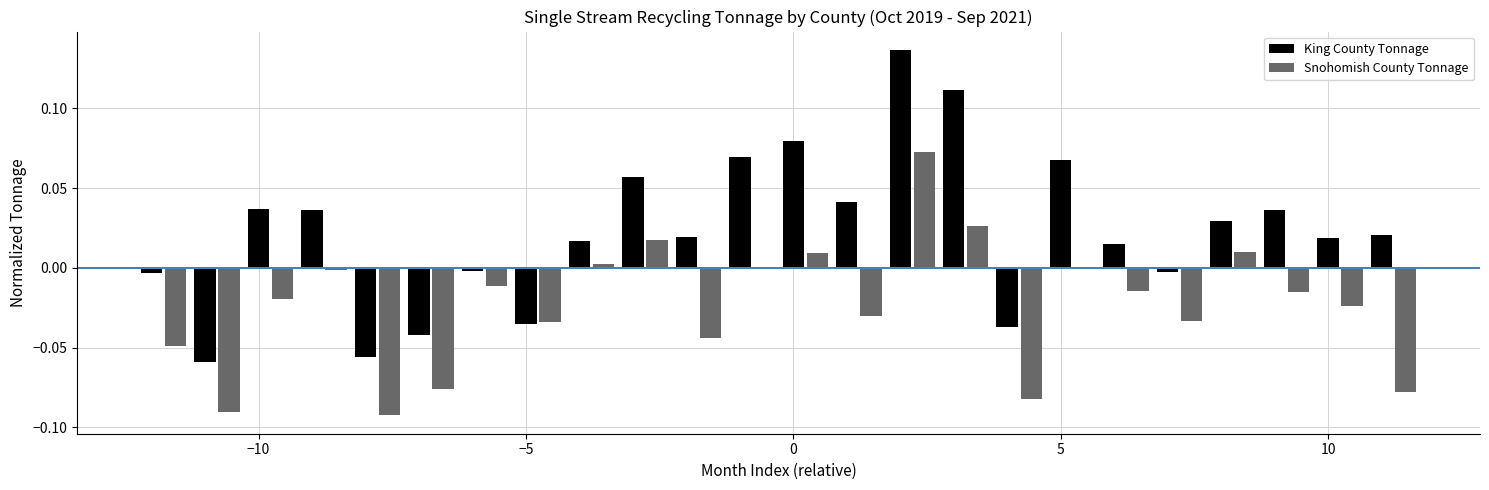

What is the sum of all King County Tonnage values?

0.6